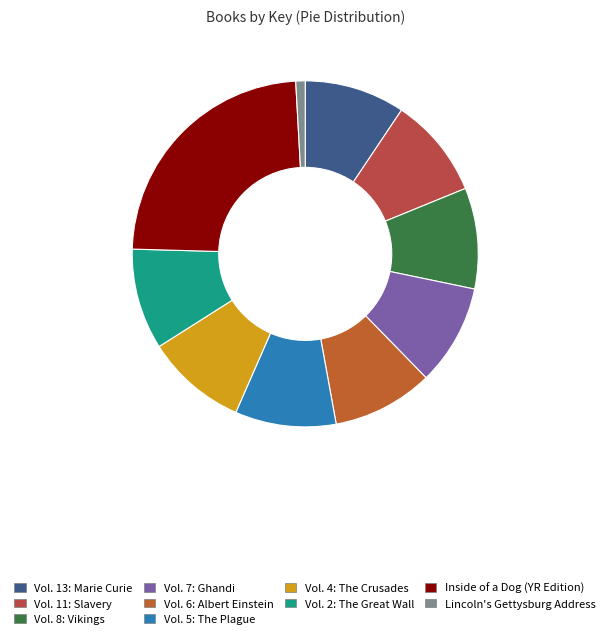

What is the smallest slice in the pie chart?

Lincoln's Gettysburg Address